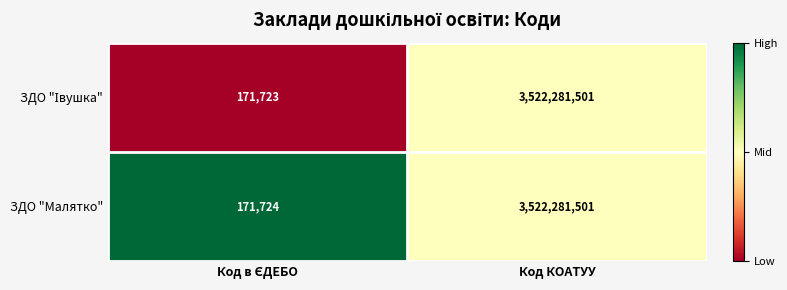

What is the difference between the maximum and minimum values in the ЗДО "Малятко" series?

3522109777